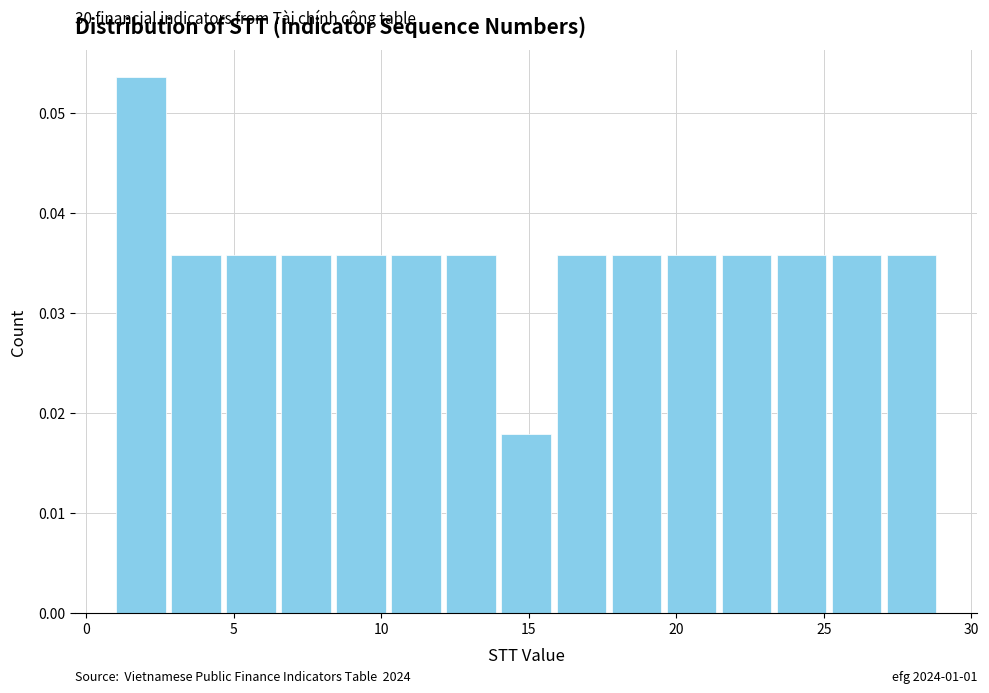

Read against the x-axis, roughly where is the centre of the tallest bar?

2.0